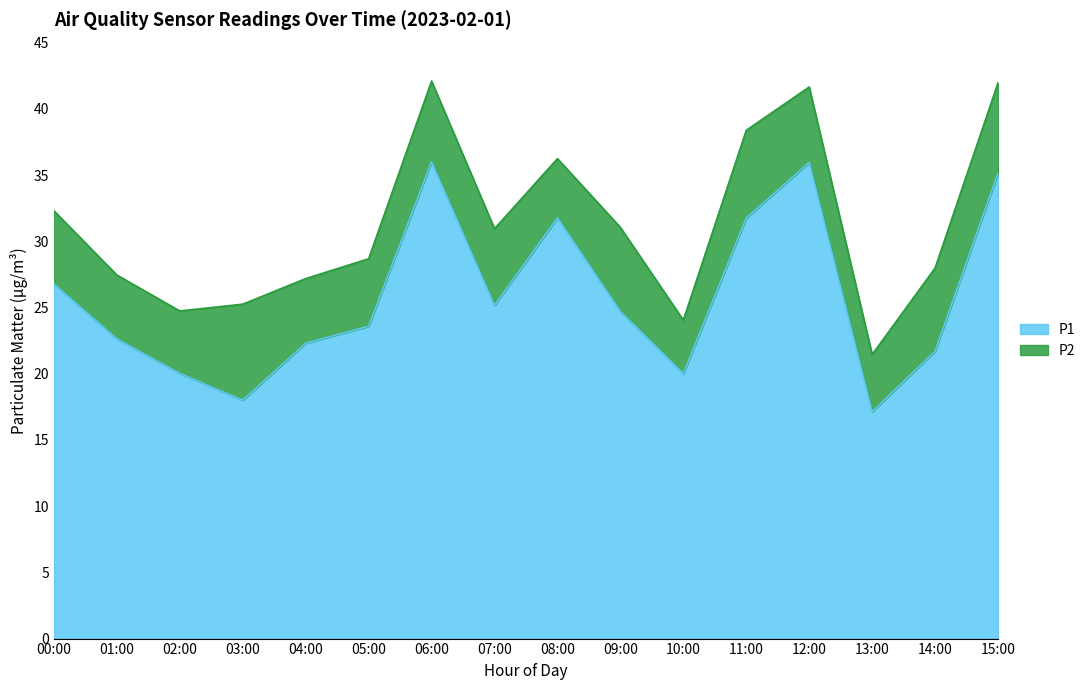

What is the difference between the second highest and second lowest values?

18.0